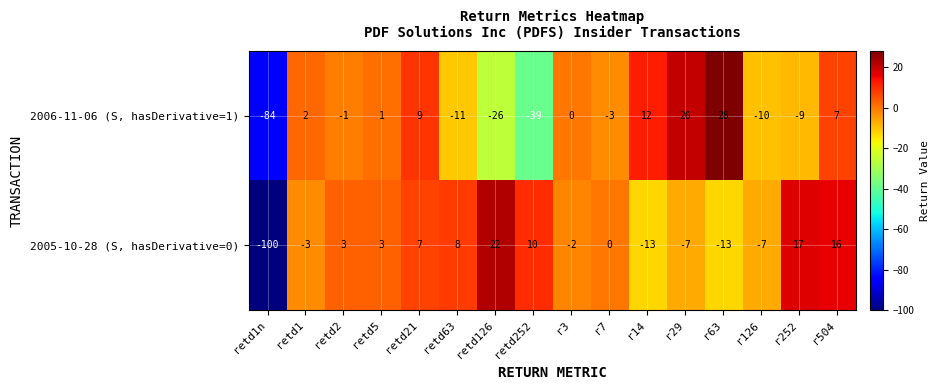

At retd63, list the series in order from smallest to largest.

2006-11-06 (S, hasDerivative=1), 2005-10-28 (S, hasDerivative=0)